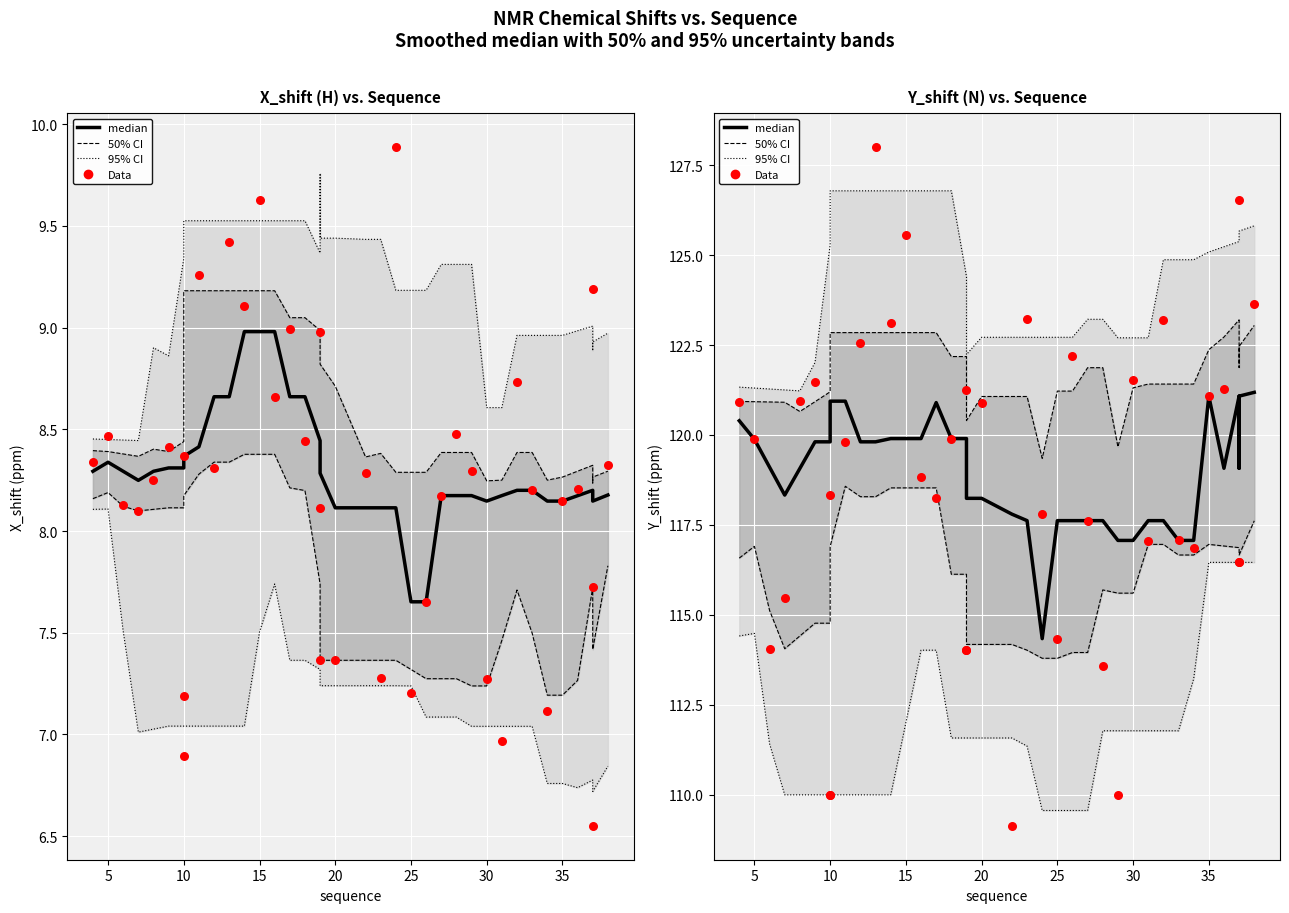

Which series has the largest Y range (max minus min)?

Data